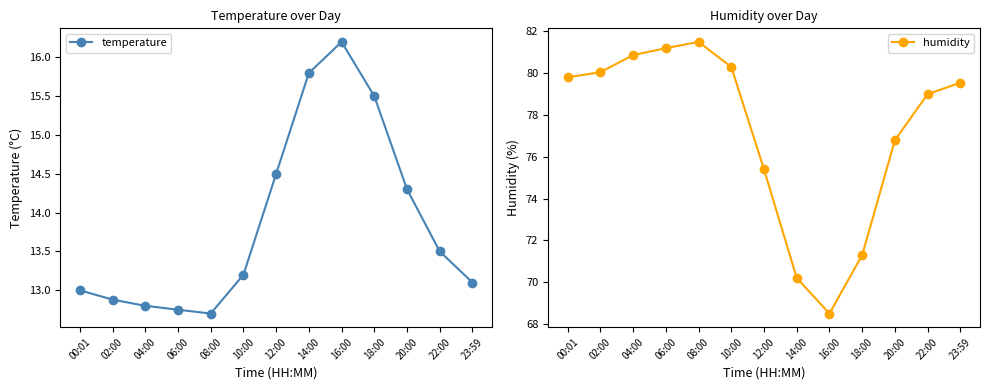

At which label does temperature first exceed 13?

10:00